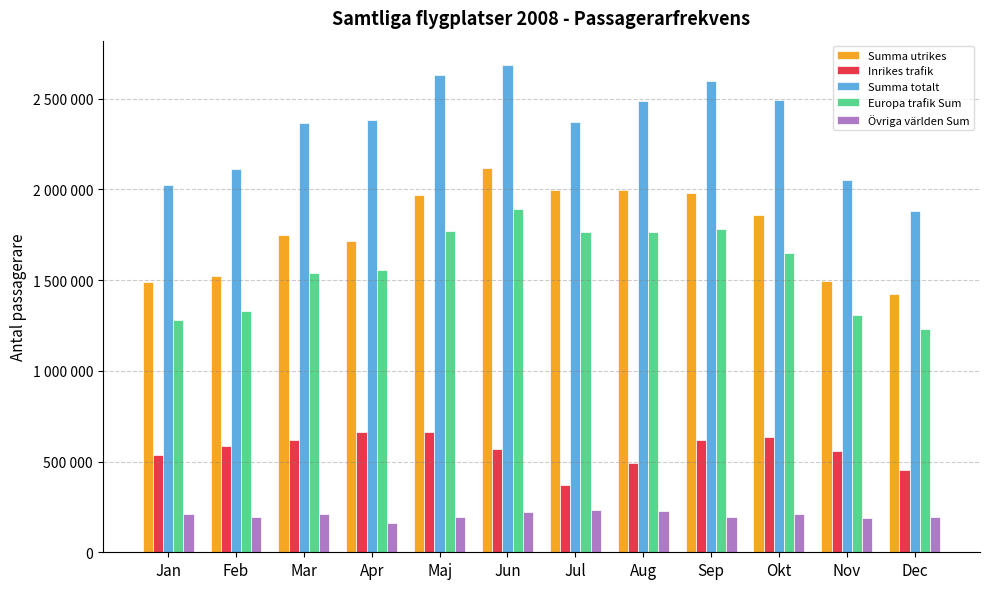

Does the chart contain stacked bars?

No